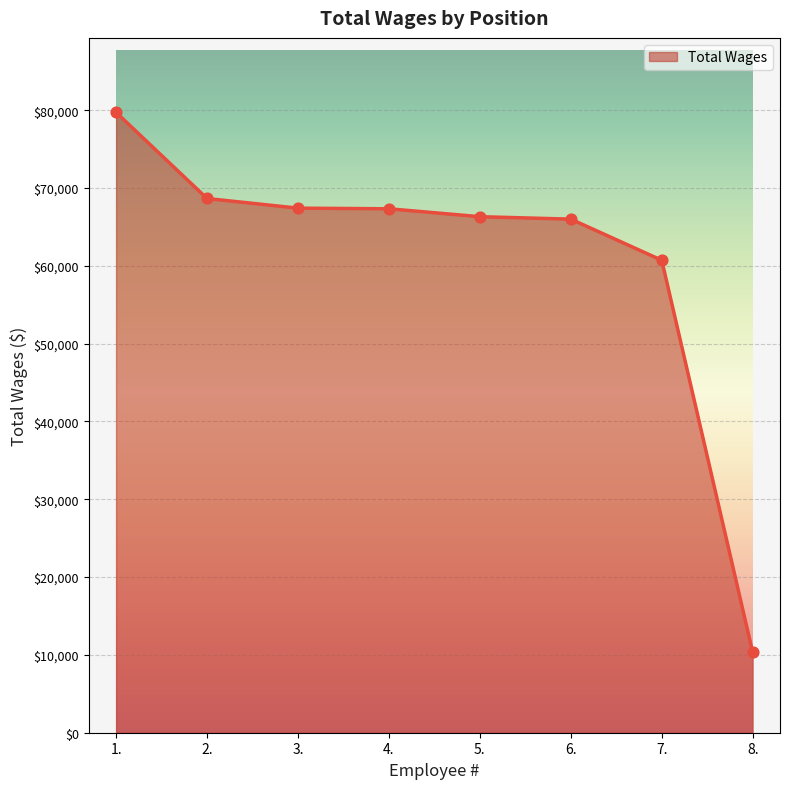

What is the change in value from 5. to 8.?

-55991